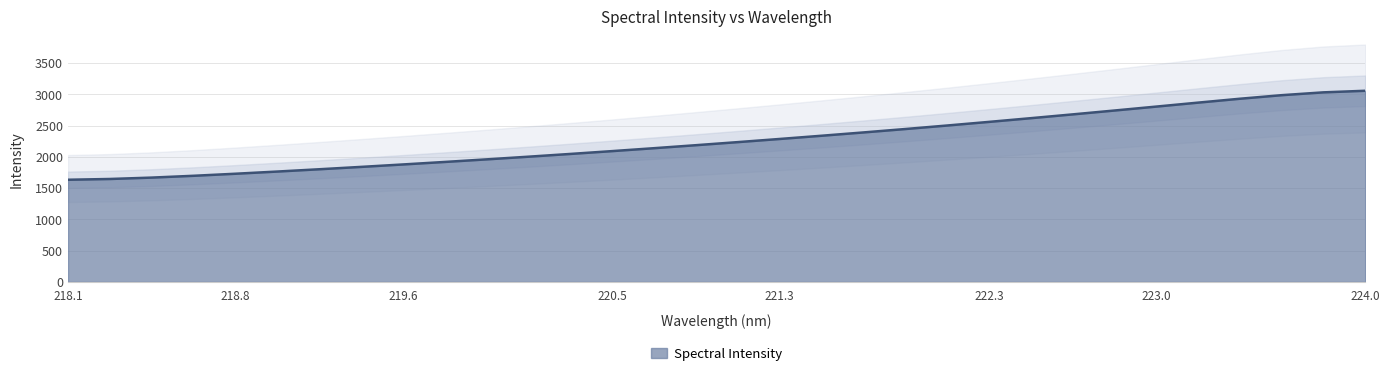

Reading left to right, transcribe all the data shown in this chart.

1635.3	1647.6	1669.9	1698.8	1731.6	1766.7	1803.3	1841.2	1880.2	1920.4	1961.9	2004.6	2048.7	2094.0	2140.7	2188.7	2237.9	2288.3	2339.8	2392.7	2447.3	2503.6	2561.5	2620.9	2681.6	2743.5	2806.4	2869.8	2932.0	2989.1	3034.3	3059.8